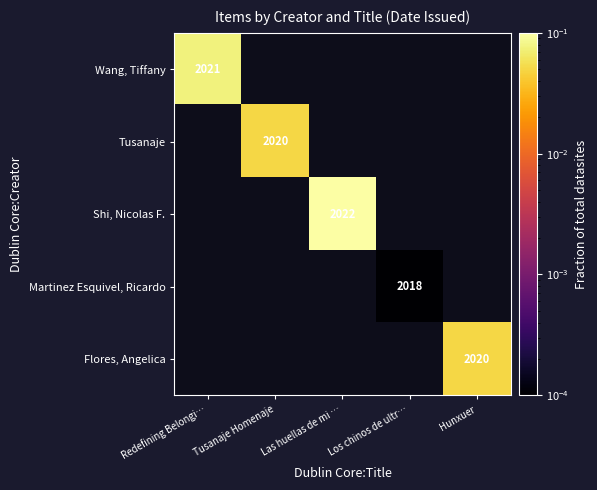

Which series has the widest spread of values?

Wang, Tiffany